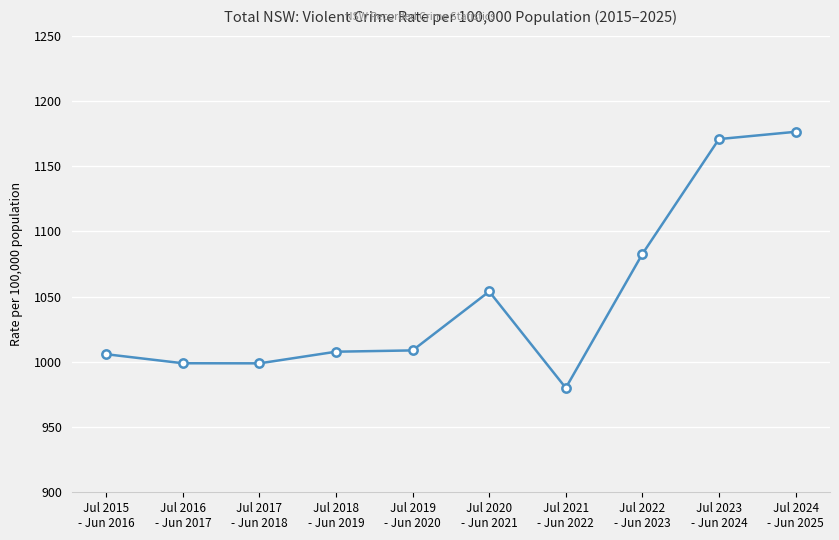

True or false: the data has more than 2 interior local peaks.

False